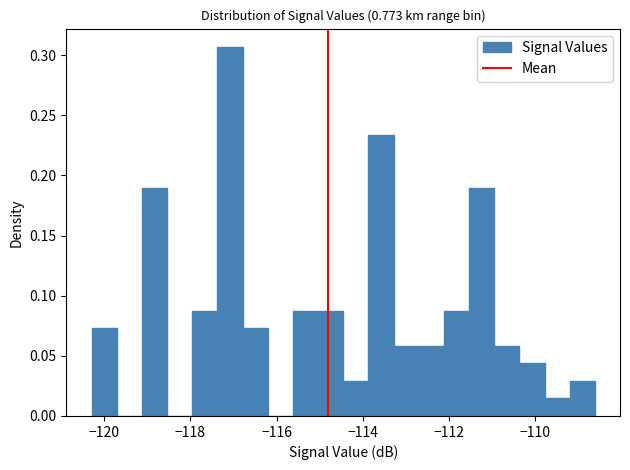

Read against the x-axis, roughly where is the centre of the tallest bar?

-117.0